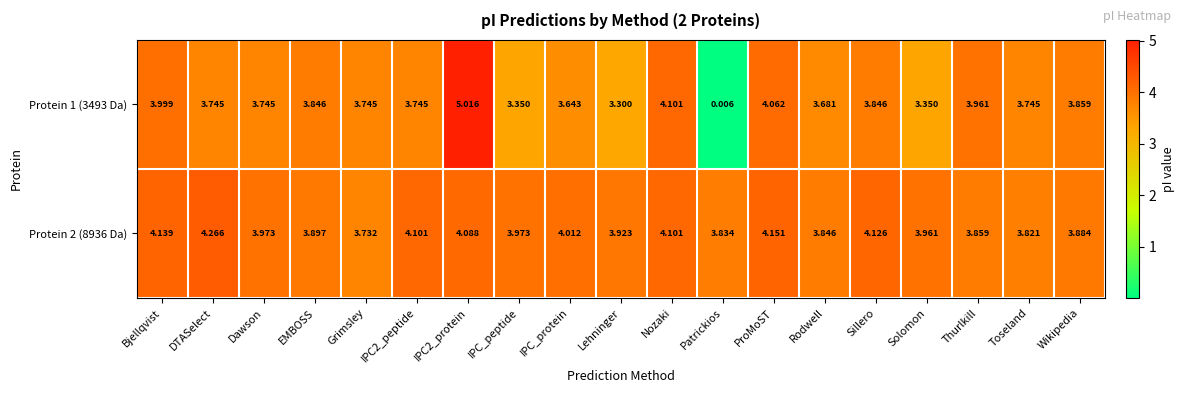

At which label does Protein 2 (8936 Da) reach its minimum?

Grimsley